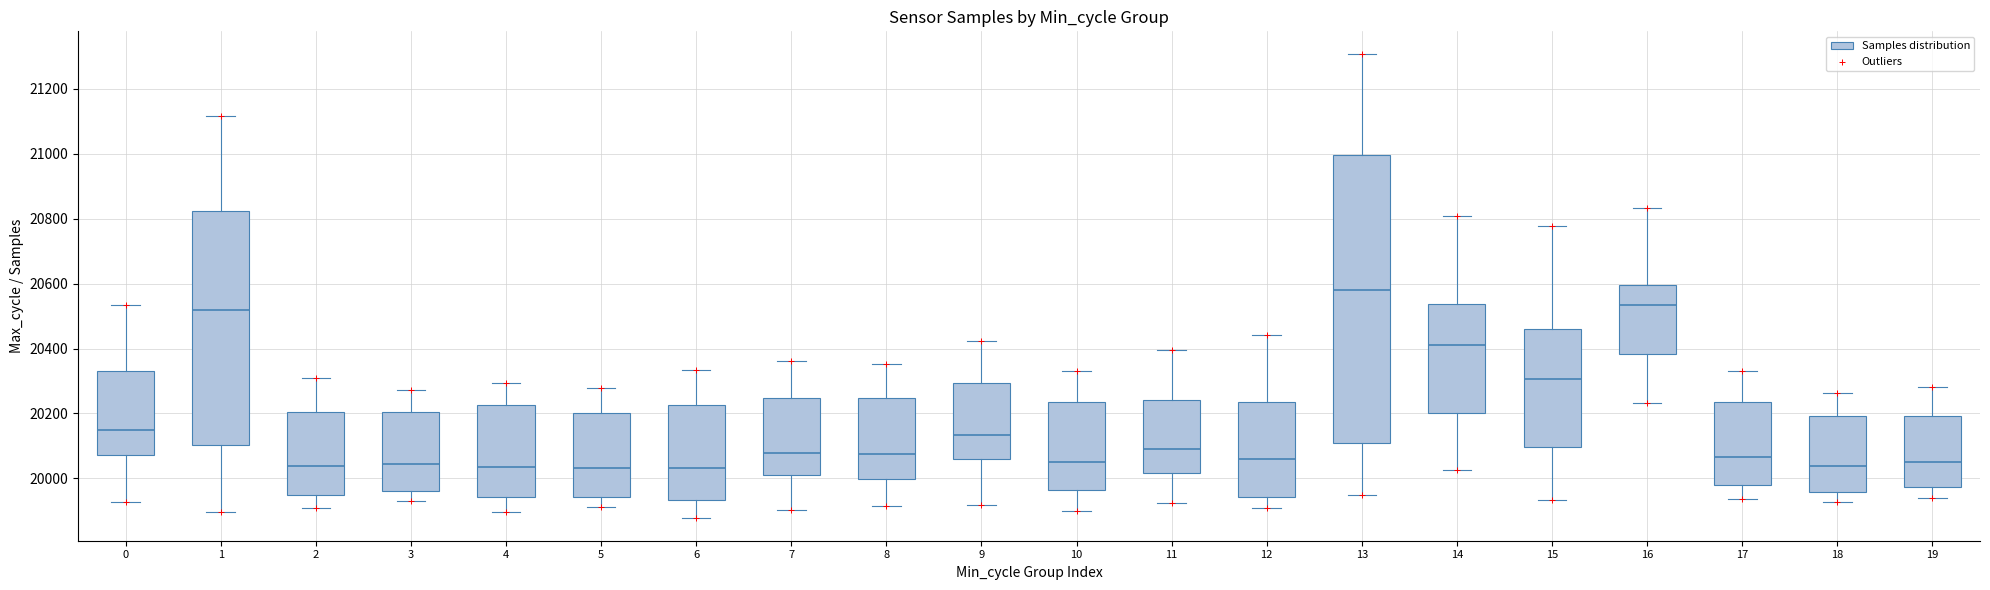

Reading left to right, transcribe this box plot: for each box, give where its median line is, the range the box spans, and where its two whiskers end, as read against the y-axis. The values are not printed on the chart, so give them approximately, as read against the axis.

0: median 20140, box 20080 to 20340, whiskers 19920 to 20540
1: median 20520, box 20100 to 20820, whiskers 19900 to 21120
2: median 20040, box 19940 to 20200, whiskers 19900 to 20320
3: median 20040, box 19960 to 20200, whiskers 19920 to 20280
4: median 20040, box 19940 to 20220, whiskers 19900 to 20300
5: median 20040, box 19940 to 20200, whiskers 19920 to 20280
6: median 20040, box 19940 to 20220, whiskers 19880 to 20340
7: median 20080, box 20020 to 20240, whiskers 19900 to 20360
8: median 20080, box 20000 to 20240, whiskers 19920 to 20360
9: median 20140, box 20060 to 20300, whiskers 19920 to 20420
10: median 20060, box 19960 to 20240, whiskers 19900 to 20340
11: median 20100, box 20020 to 20240, whiskers 19920 to 20400
12: median 20060, box 19940 to 20240, whiskers 19900 to 20440
13: median 20580, box 20100 to 21000, whiskers 19960 to 21300
14: median 20420, box 20200 to 20540, whiskers 20020 to 20800
15: median 20300, box 20100 to 20460, whiskers 19940 to 20780
16: median 20540, box 20380 to 20600, whiskers 20240 to 20840
17: median 20060, box 19980 to 20240, whiskers 19940 to 20340
18: median 20040, box 19960 to 20200, whiskers 19920 to 20260
19: median 20060, box 19980 to 20200, whiskers 19940 to 20280